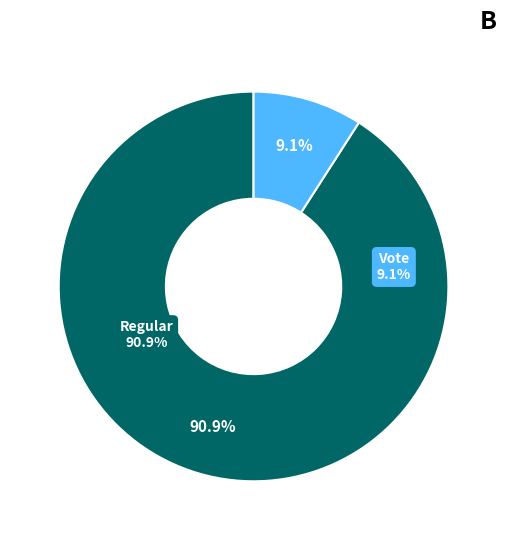

Which category has the smallest portion of the pie?

Vote